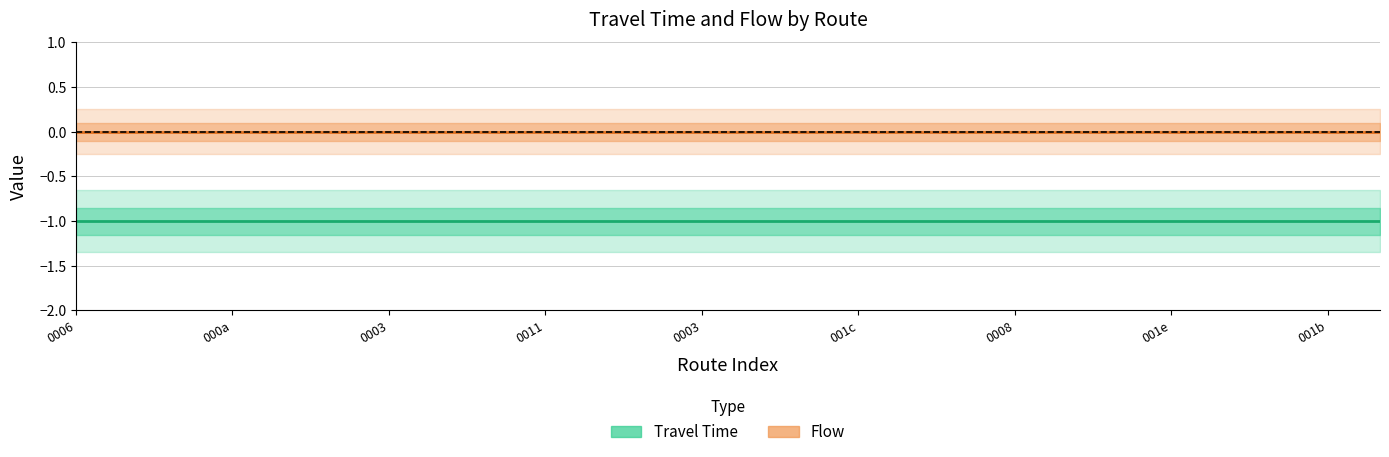

At which label does Flow reach its peak?

0006